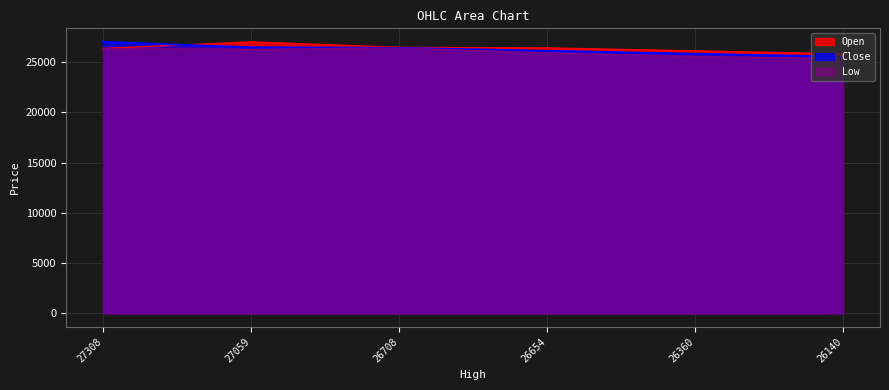

True or false: Low and Close cross at least once.

False